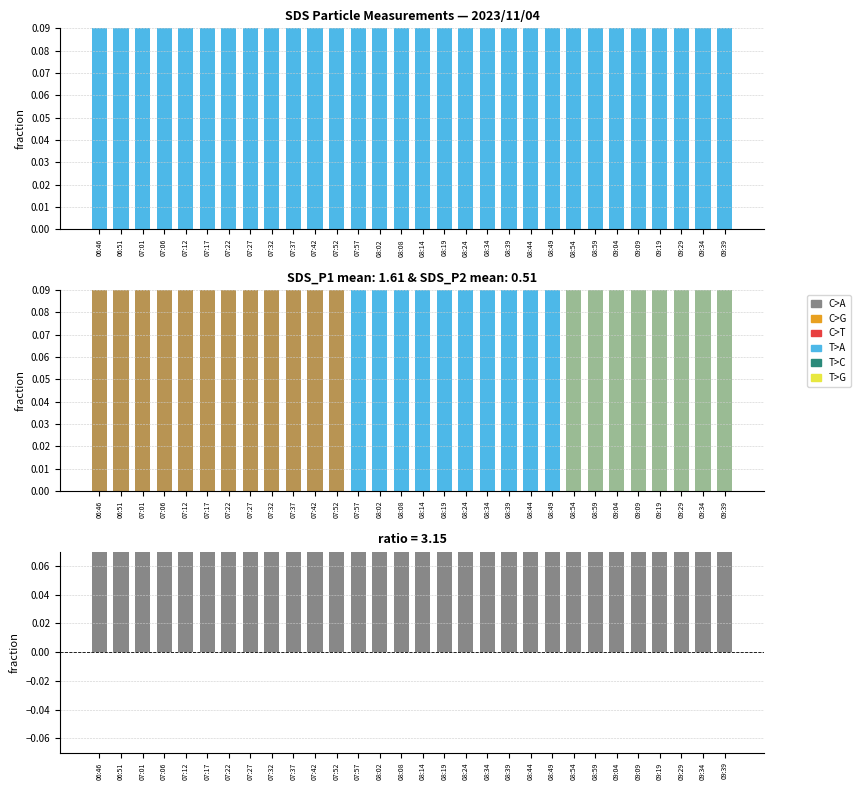

At which category does the chart reach its minimum across all series?

06:46